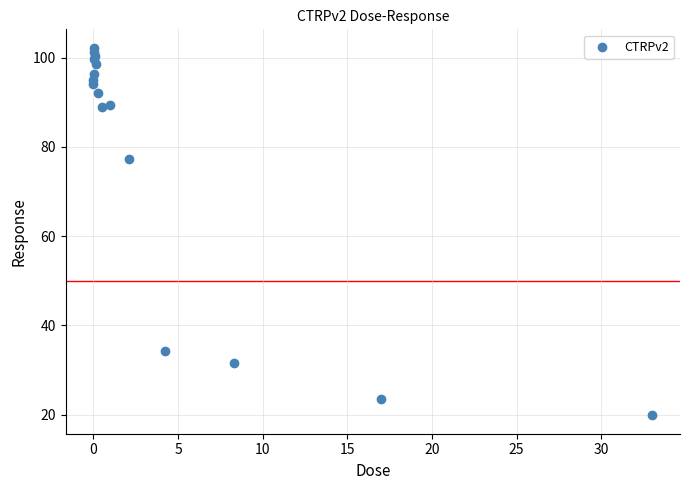

What Y value in the scatter plot is closest to 61?

77.3